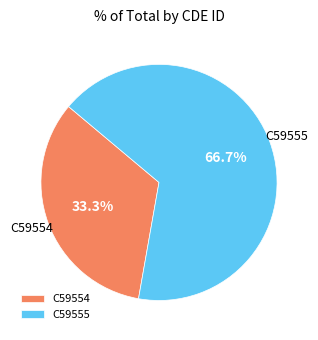

Is there any slice that represents more than half of the pie?

Yes